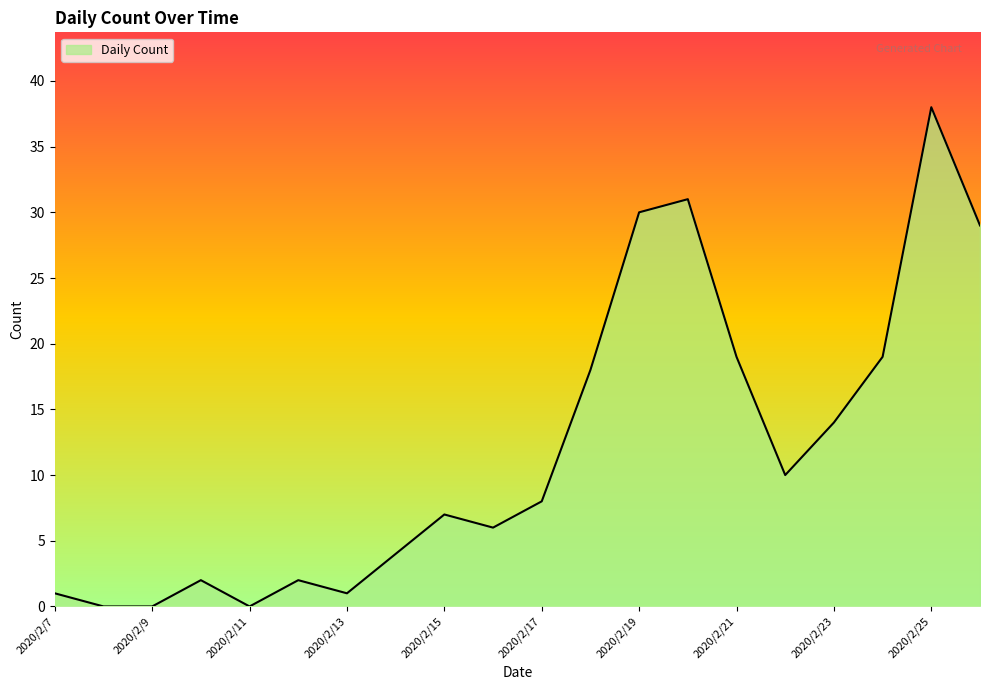

What is the maximum value shown in the chart?

38